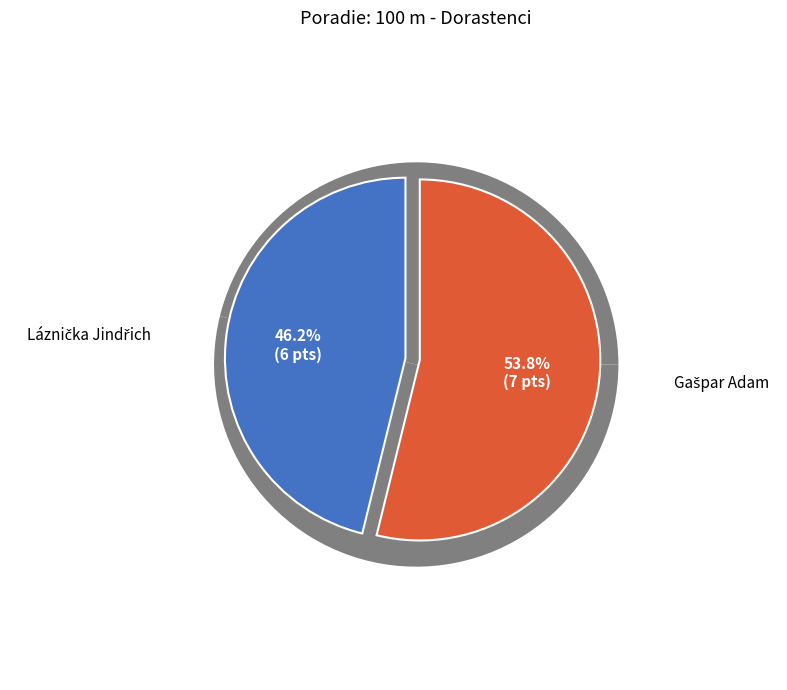

Is it true that Gašpar Adam is 54% of the pie?

True